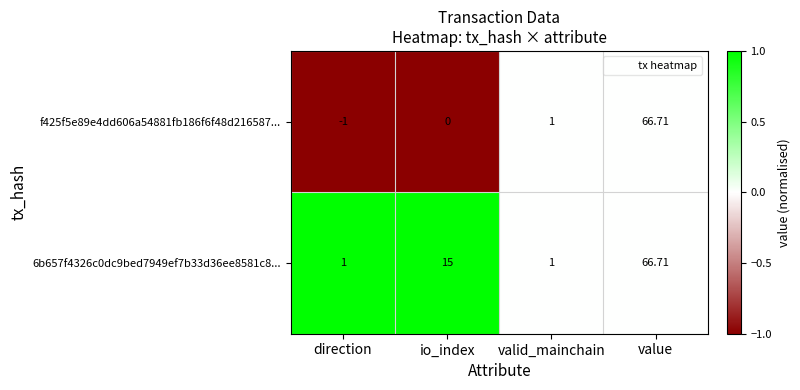

What is the spread (max minus min) of values at io_index?

15.0